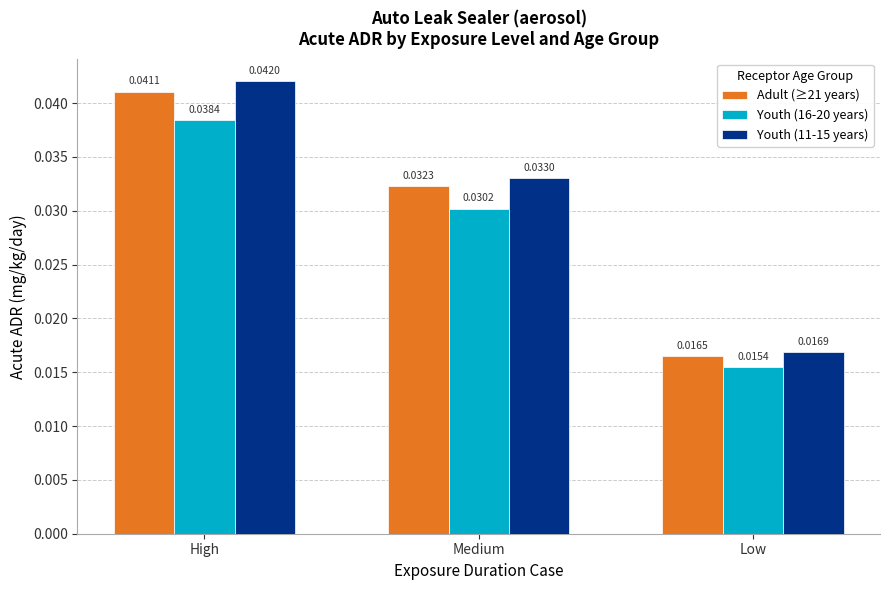

Which category has the highest value in the Adult (≥21 years) series?

High